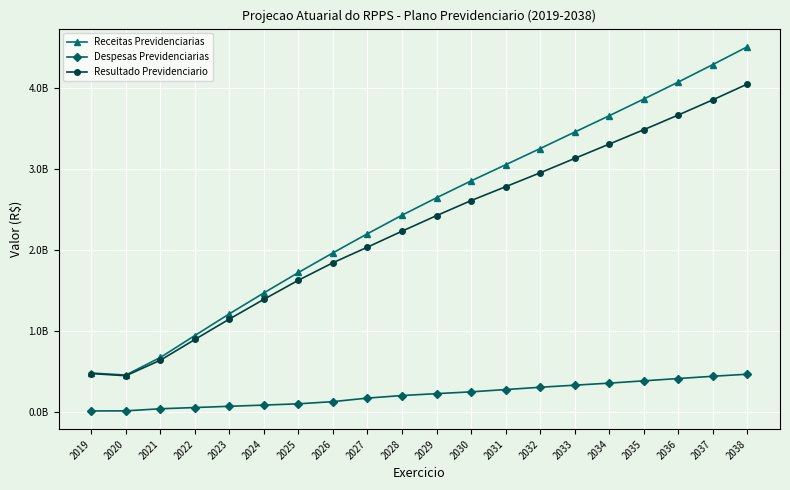

Reading left to right, list all the values displayed in this chart.

Receitas Previdenciarias: 2019=475444434.1	2020=450243602.7	2021=667658092.2	2022=938646966.1	2023=1206796786.3	2024=1465186660.3	2025=1716843183.0	2026=1959667901.2	2027=2195714073.2	2028=2424373394.6	2029=2639736157.6	2030=2847729229.8	2031=3046880257.2	2032=3247244767.9	2033=3450297649.5	2034=3652318779.6	2035=3858223830.0	2036=4068191598.9	2037=4283666882.7	2038=4503960807.1
Despesas Previdenciarias: 2019=6741530.8	2020=8330280.7	2021=34086464.5	2022=49069637.4	2023=64581648.5	2024=79491200.8	2025=95273348.1	2026=122205125.5	2027=165805659.8	2028=197369591.7	2029=220757695.3	2030=242902602.4	2031=271045557.3	2032=299657972.7	2033=325179199.8	2034=350460889.9	2035=378836798.4	2036=407189241.3	2037=435325231.1	2038=460672262.2
Resultado Previdenciario: 2019=468702903.3	2020=441913322.0	2021=633571627.7	2022=889577328.7	2023=1142215137.7	2024=1385695459.6	2025=1621569835.0	2026=1837462775.7	2027=2029908413.4	2028=2227003802.8	2029=2418978462.3	2030=2604826627.3	2031=2775834699.9	2032=2947586795.2	2033=3125118449.7	2034=3301857889.6	2035=3479387031.7	2036=3661002357.5	2037=3848341651.6	2038=4043288544.9